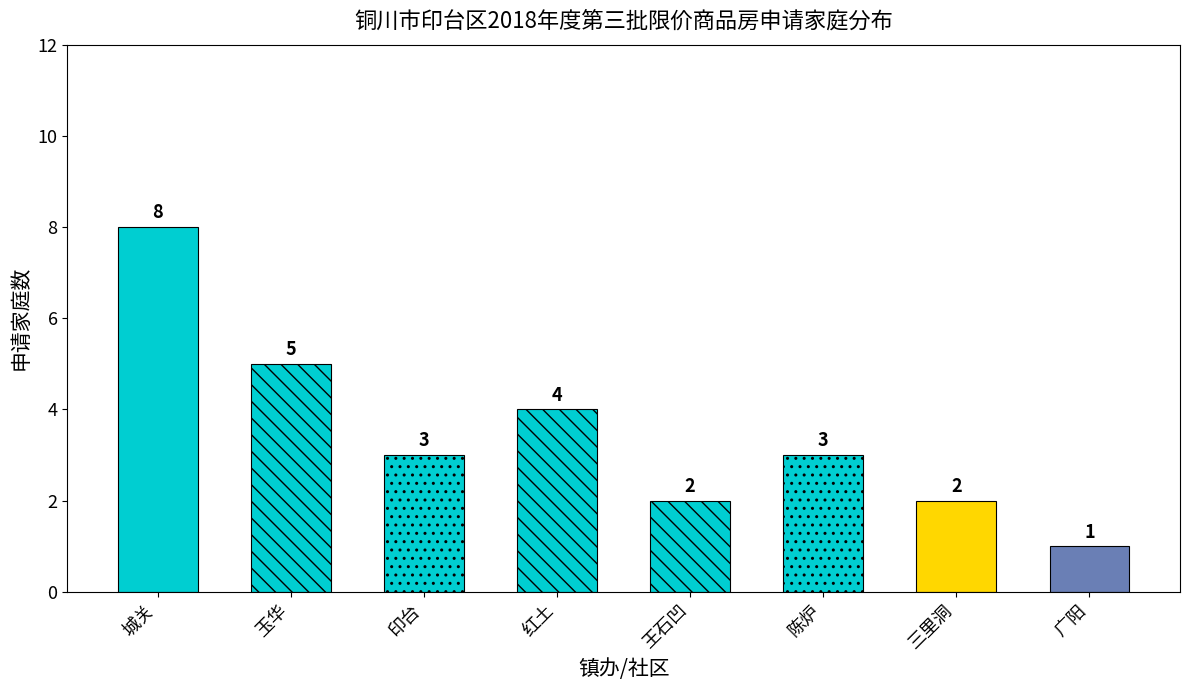

List the labels in order of value, smallest first.

广阳, 王石凹, 三里洞, 印台, 陈炉, 红土, 玉华, 城关